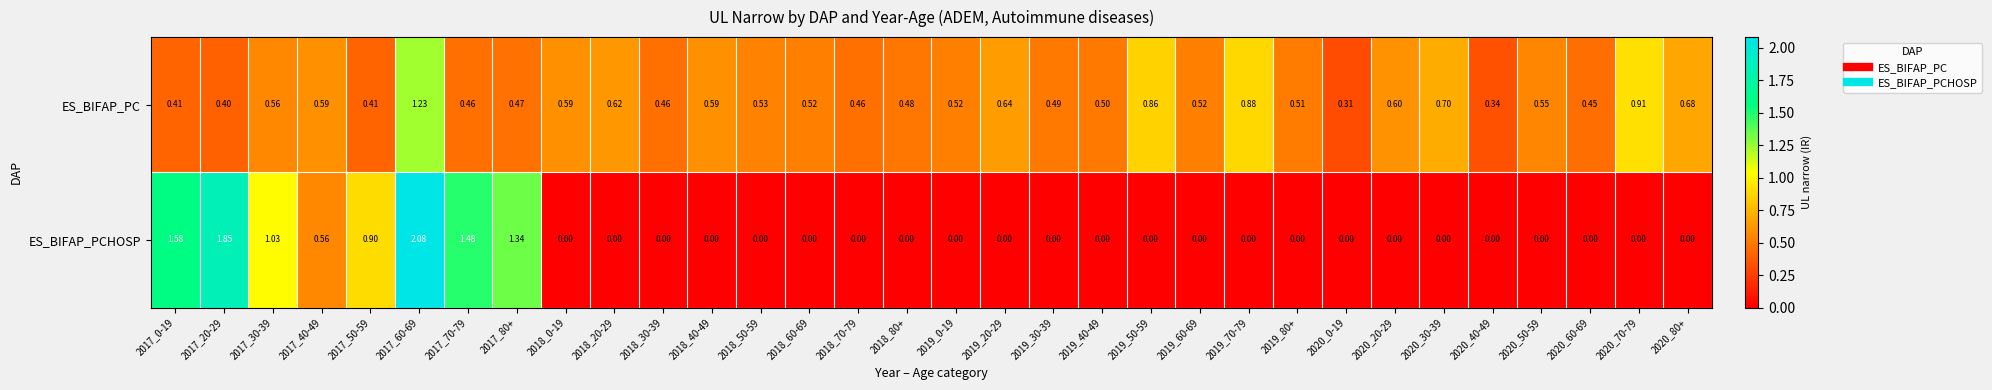

At how many categories does at least one series exceed 0?

32